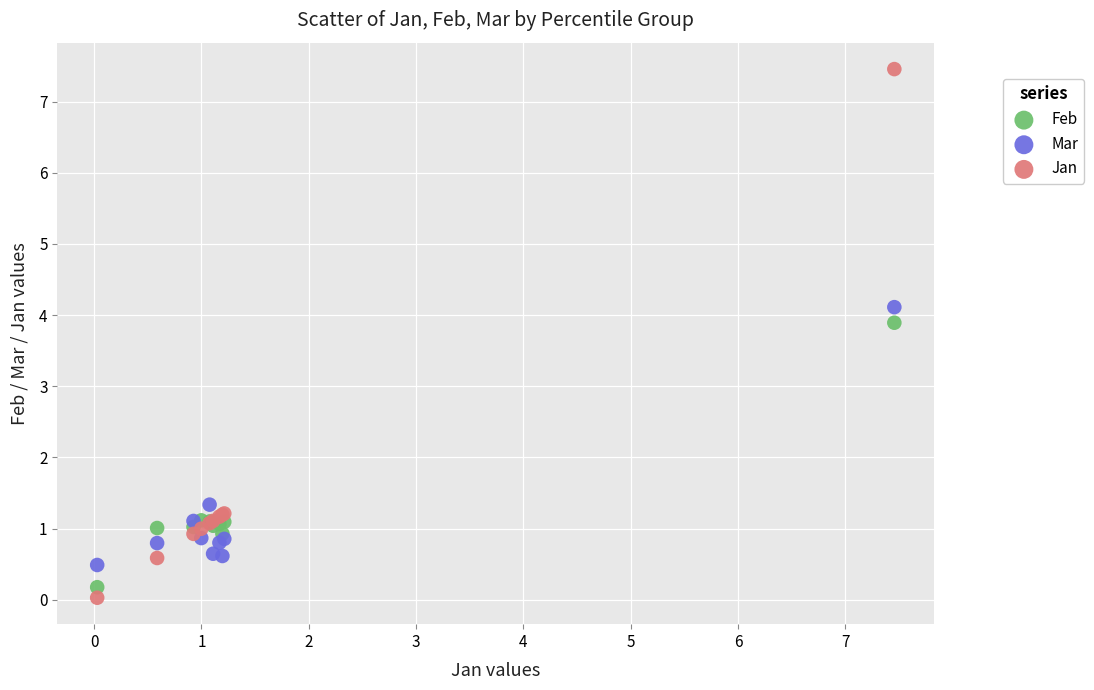

Which series reaches the maximum Y coordinate?

Jan